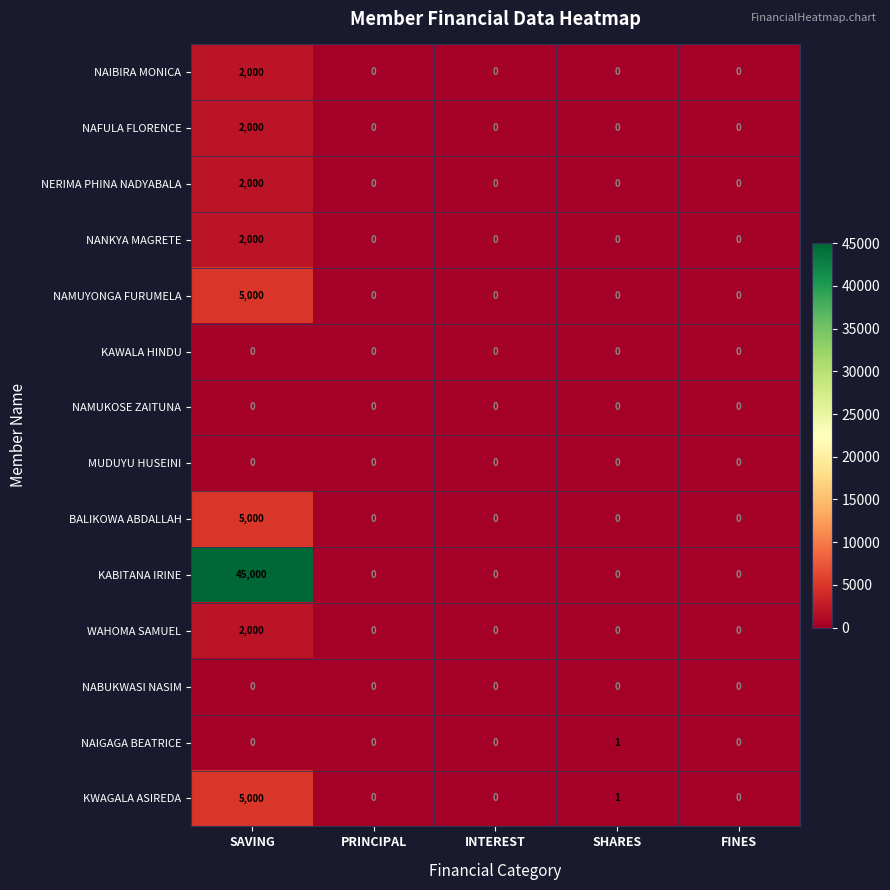

At which category is the sum across all series the highest?

SAVING